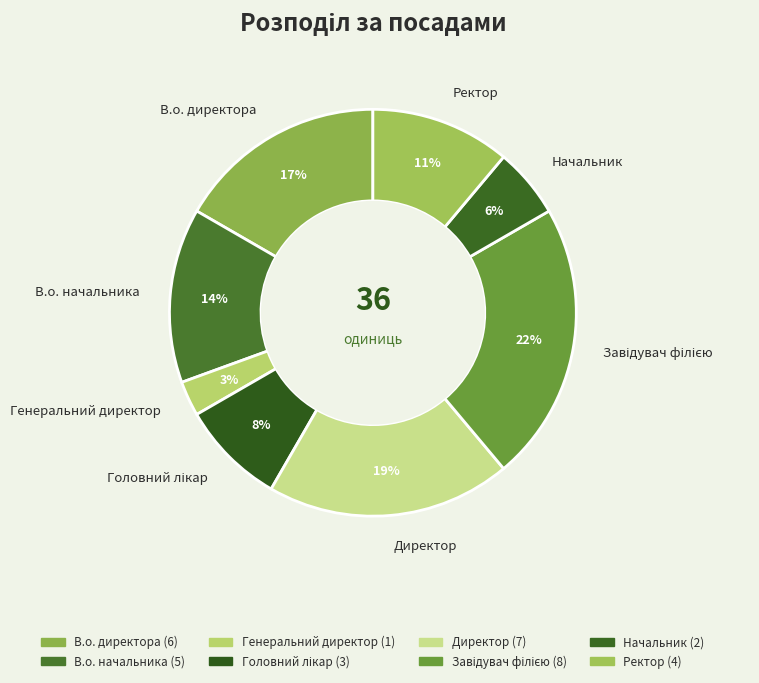

To the nearest percent, what is the difference between the largest and smallest slice percentages?

19%